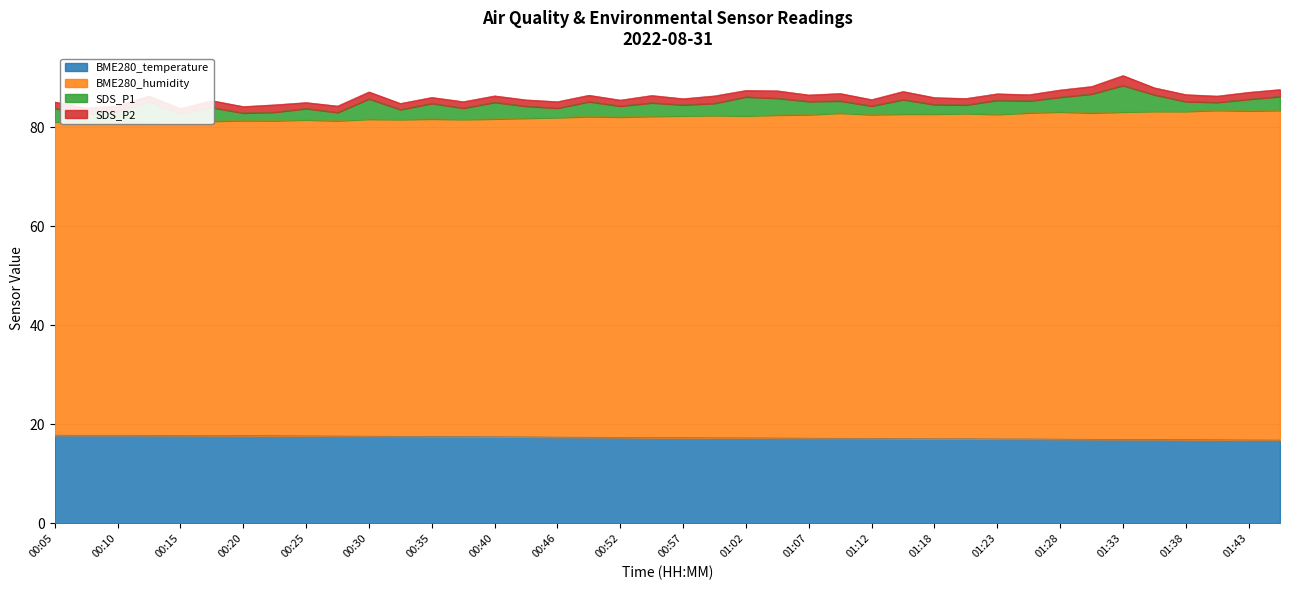

True or false: BME280_temperature has a value of 30.1 at 00:10.

False